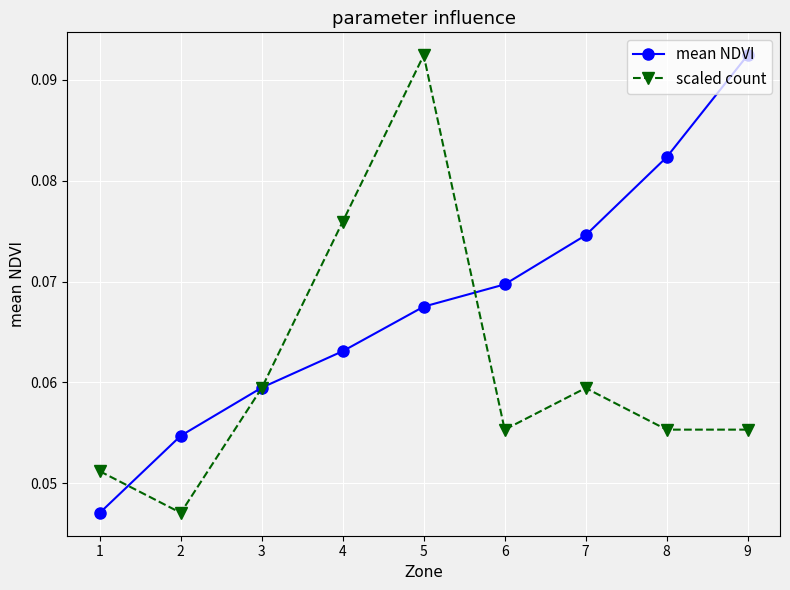

How many scaled count values are between 0 and 1?

9